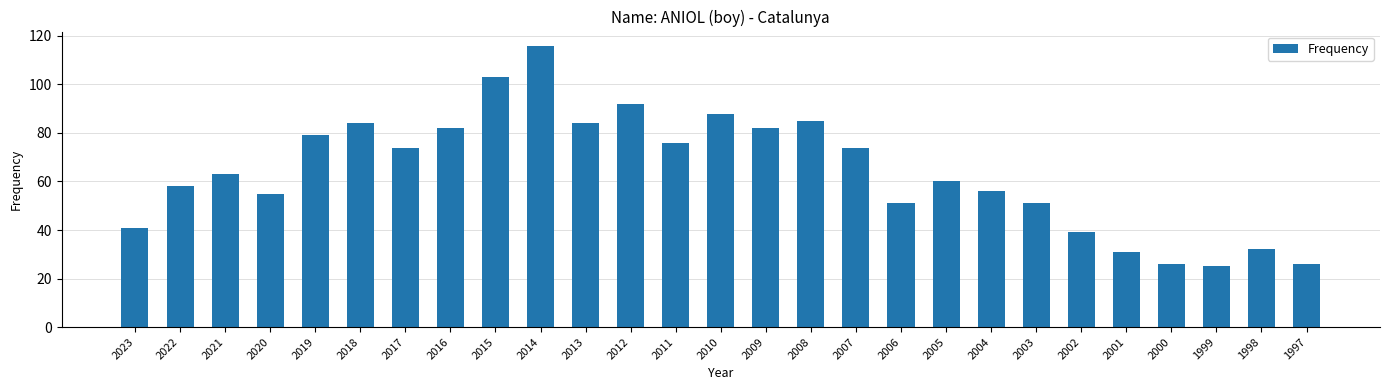

Read the value at 2015, to the nearest 10.

100